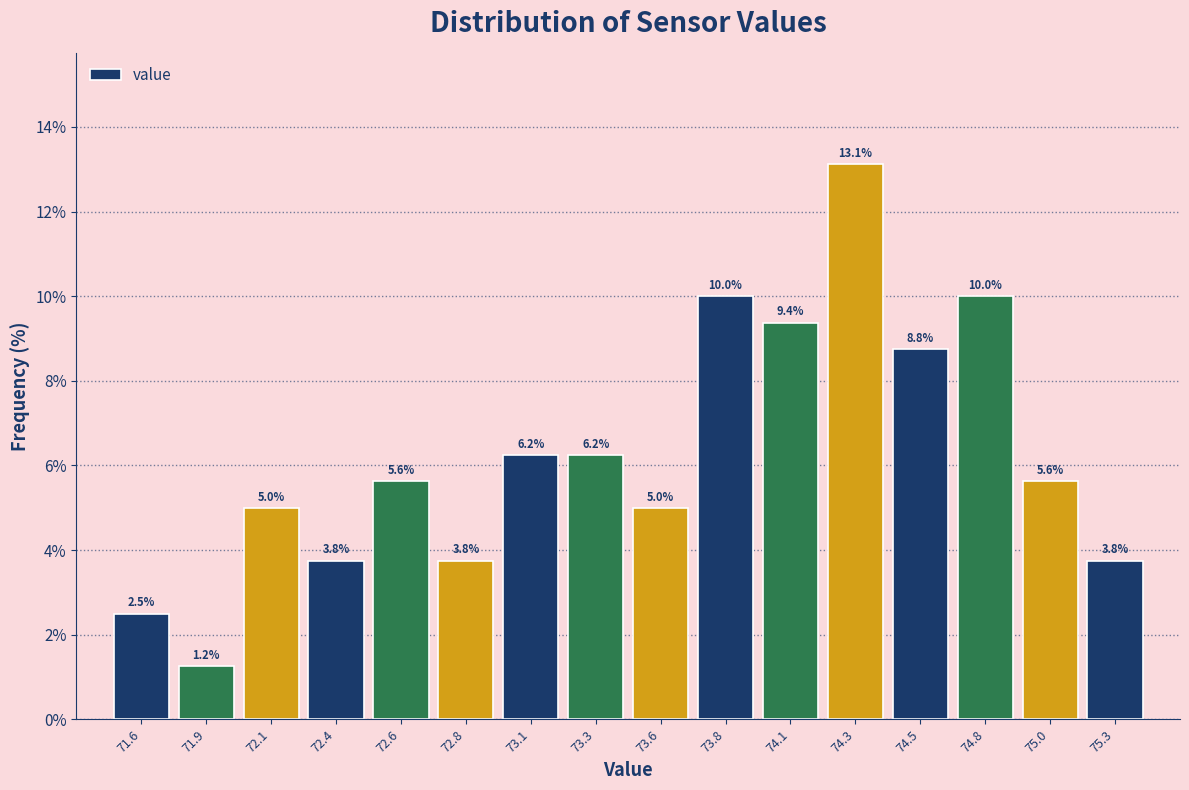

What position from the left is 73.1?

7